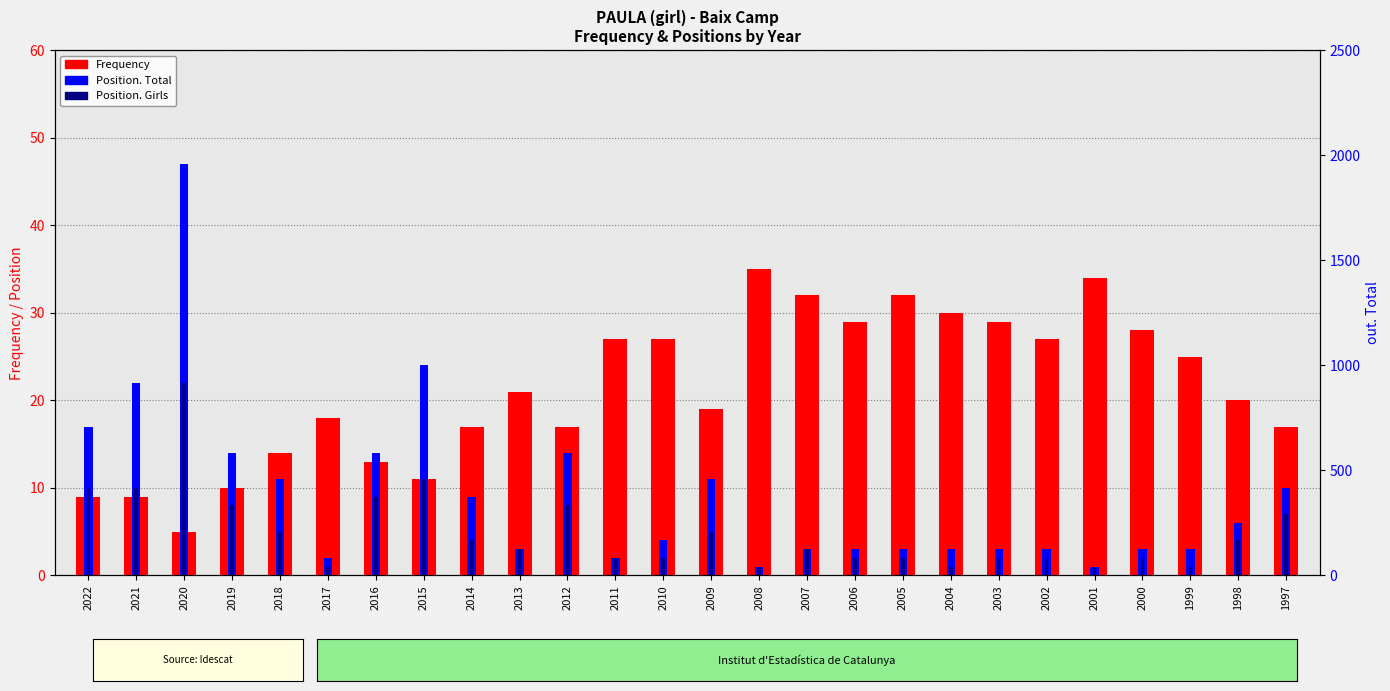

Are the bars horizontal?

No